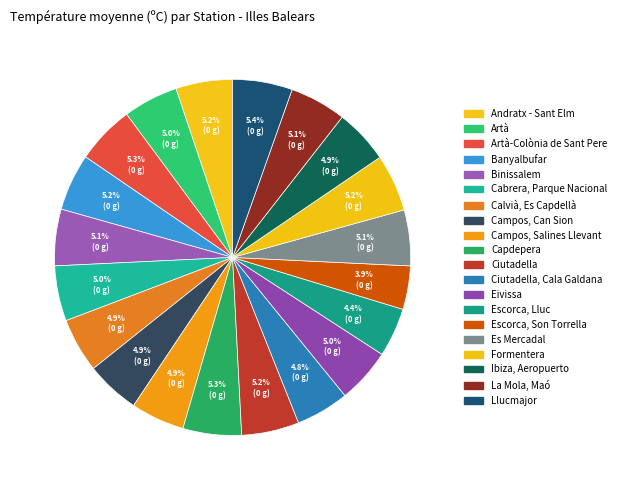

How many segments does this pie chart have?

20